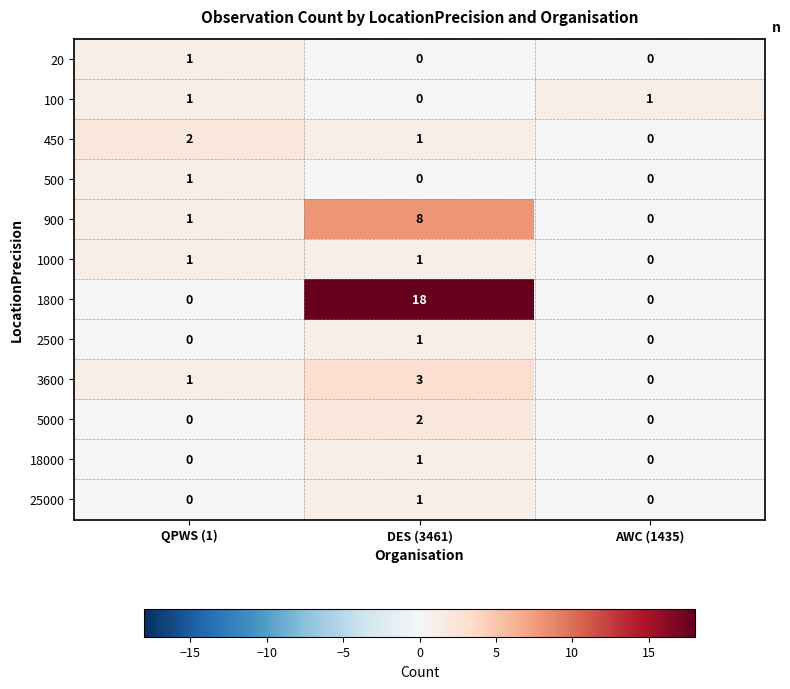

Which series has the largest range (max minus min)?

1800